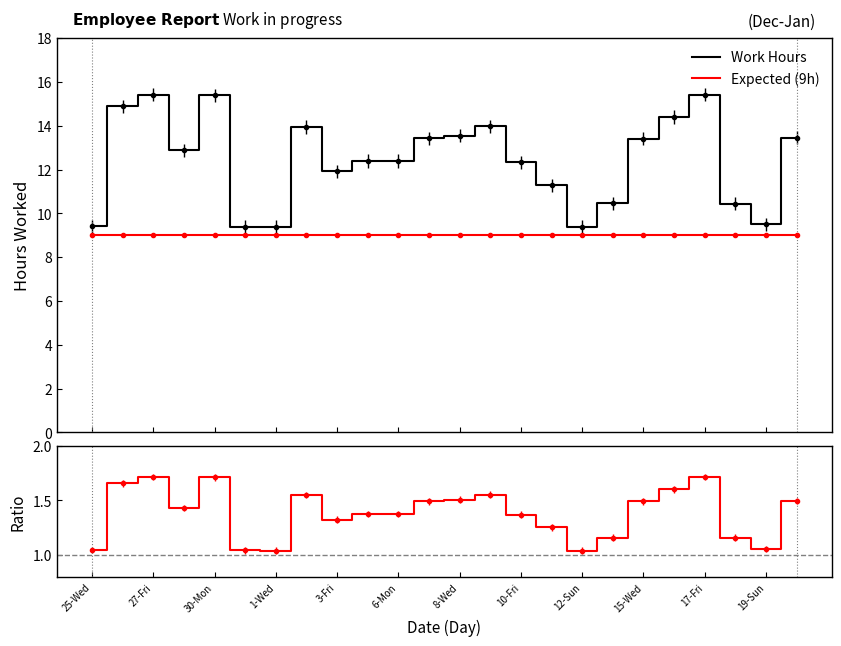

True or false: Work Hours and Expected (9h) intersect in this chart.

False